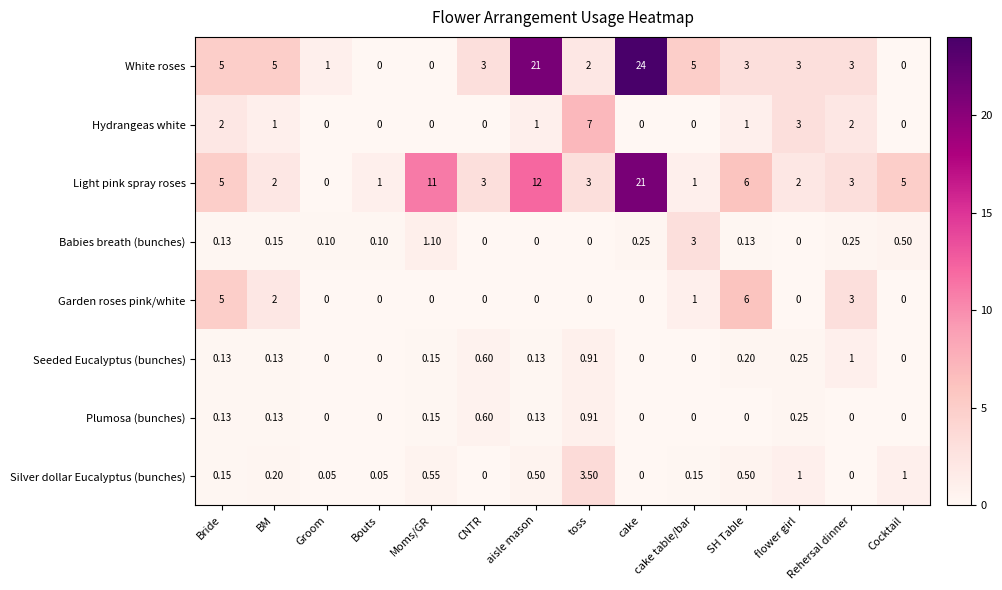

List the series in order of their peak value, lowest first.

Plumosa (bunches), Seeded Eucalyptus (bunches), Babies breath (bunches), Silver dollar Eucalyptus (bunches), Garden roses pink/white, Hydrangeas white, Light pink spray roses, White roses